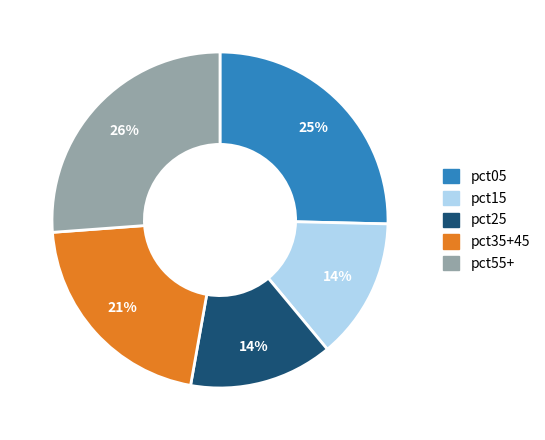

To the nearest percent, what is the difference between the pct35+45 and pct55+ slice percentages?

5%